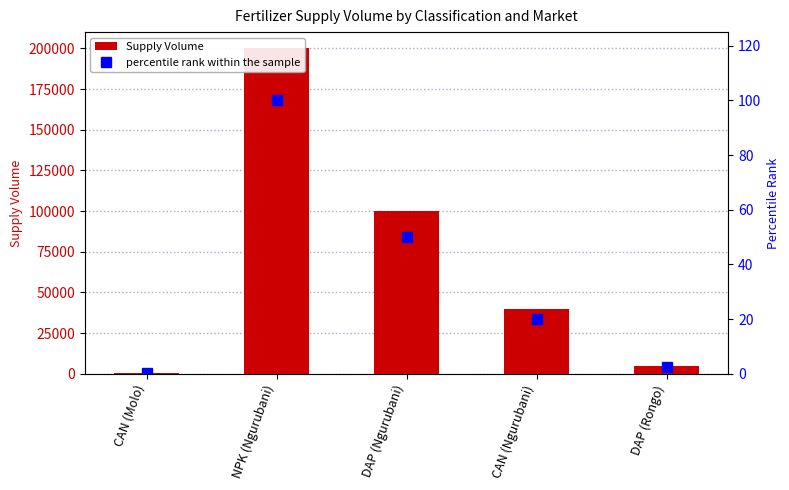

What is the label of the 2nd bar from the left?

NPK (Ngurubani)